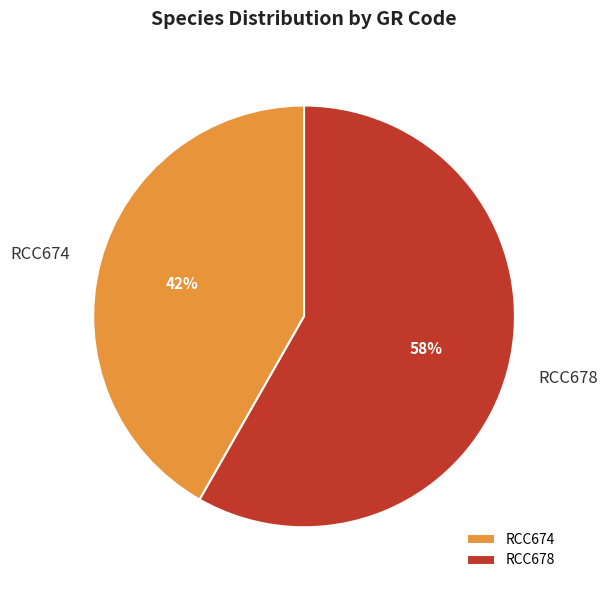

To the nearest percent, what portion does RCC674 represent?

42%